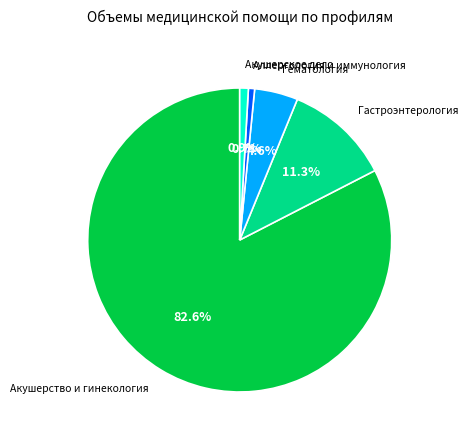

How many slices are in this pie chart?

5